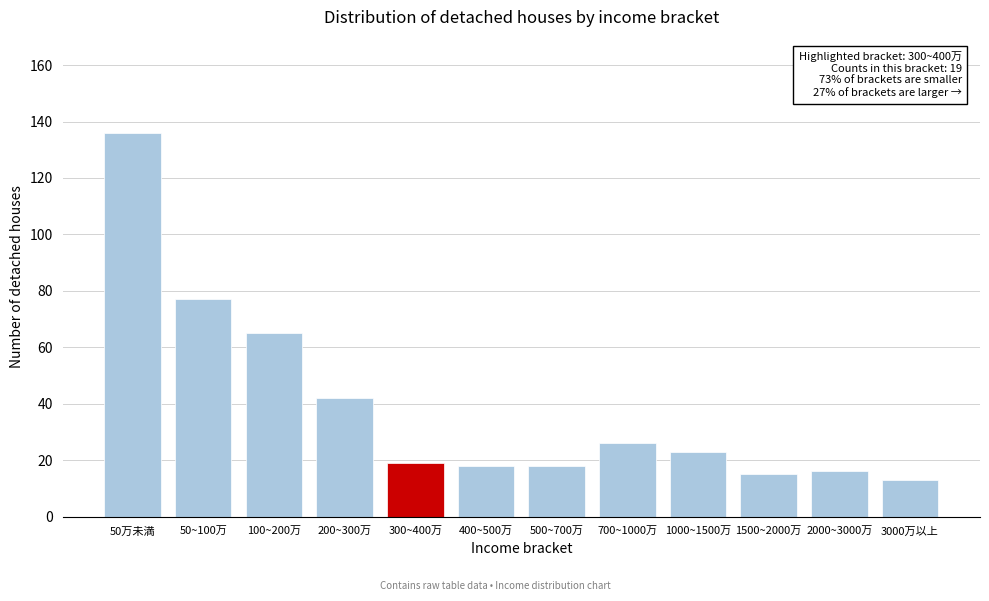

Reading left to right, list all the values displayed in this chart.

136	77	65	42	19	18	18	26	23	15	16	13